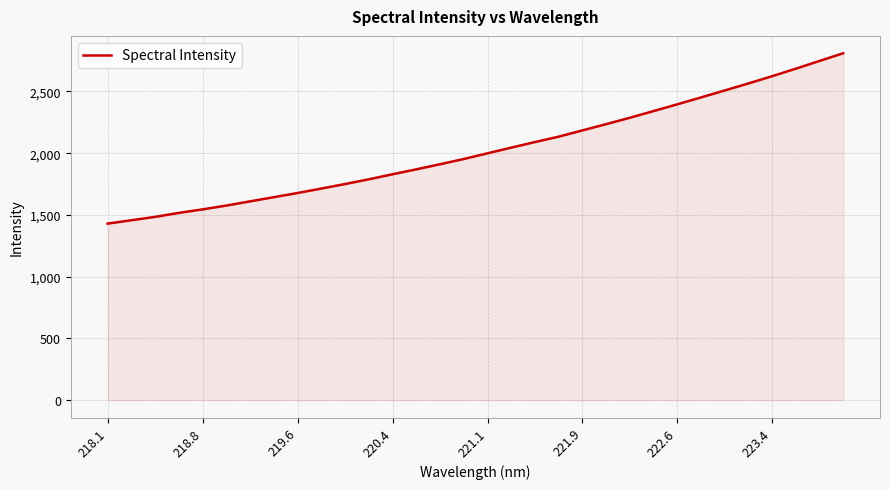

What is the greatest value displayed?

2808.7